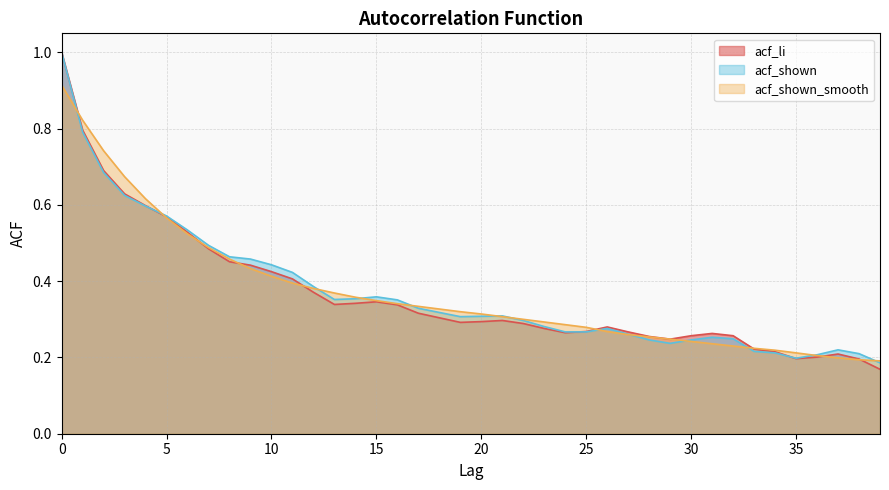

What is the value of the acf_li point at the 36th from the left?

0.2